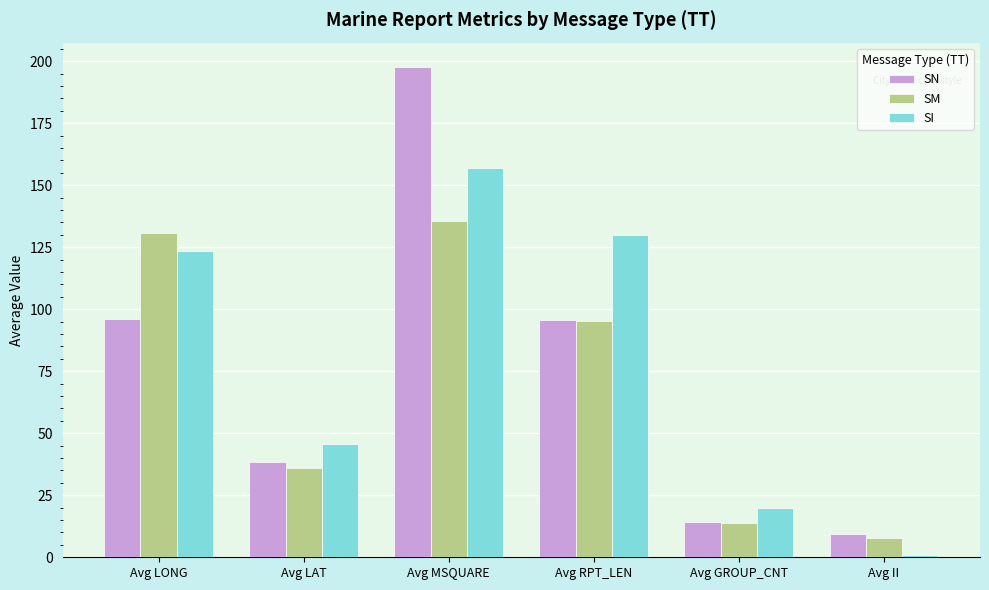

The value of SI at Avg II is 1.0. True or false?

True